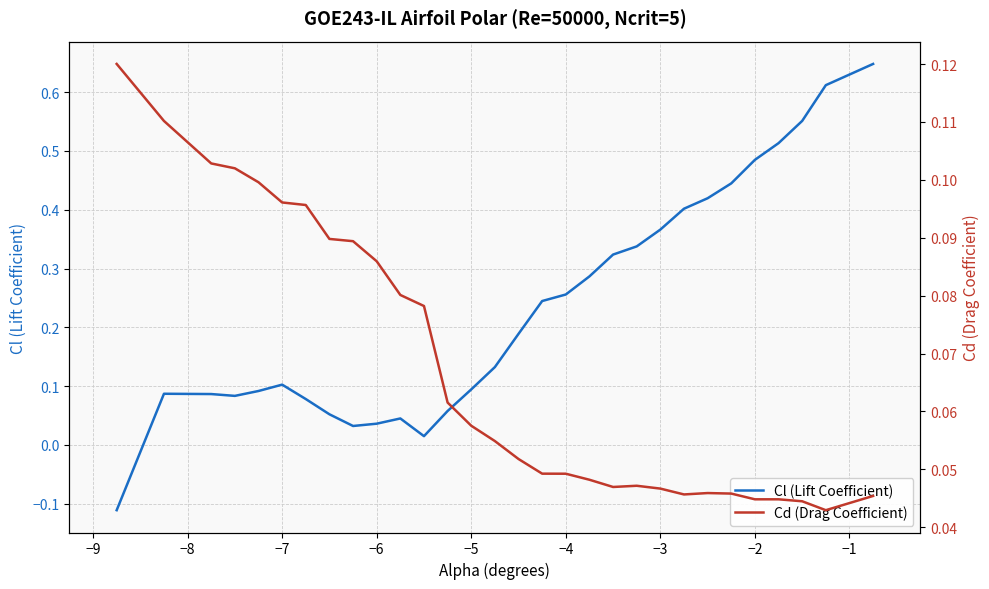

What are all the series names shown in the legend?

Cl (Lift Coefficient), Cd (Drag Coefficient)